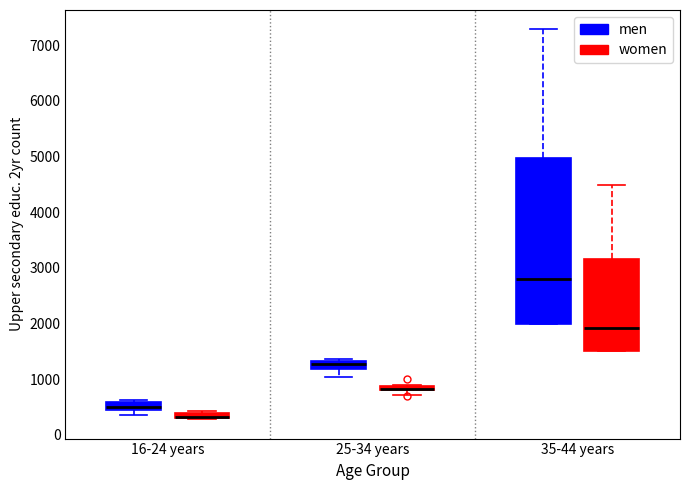

Comparing the boxes themselves (not the whiskers), which one is the tallest?

35-44 years (men)